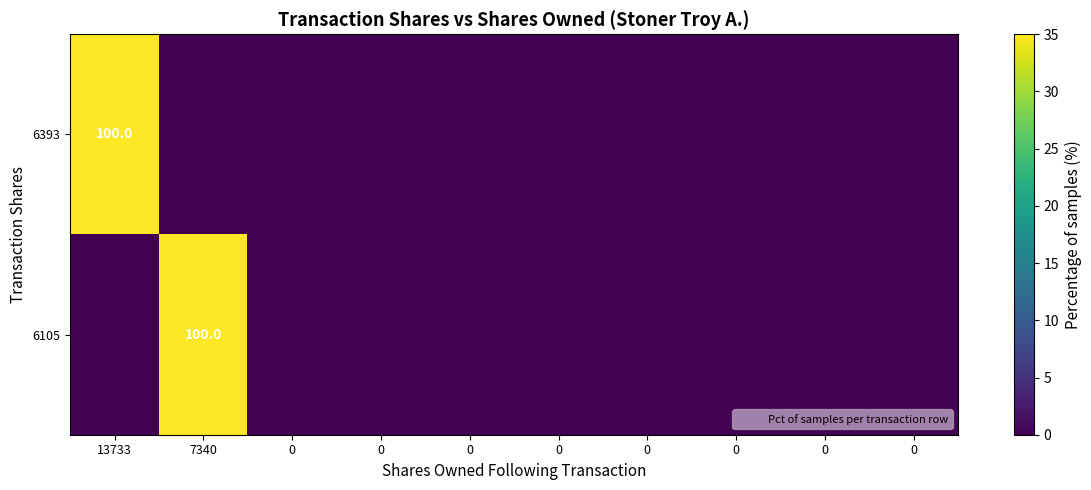

Which series has the largest range (max minus min)?

6393